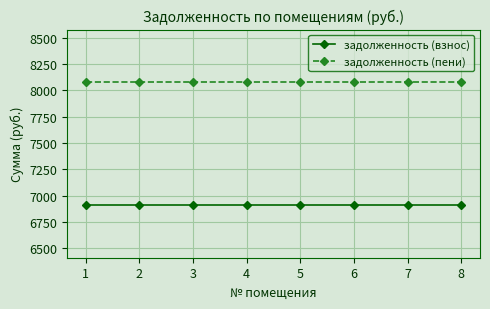

Is the value of задолженность (взнос) at 4 greater than the value of задолженность (пени) at 3?

No